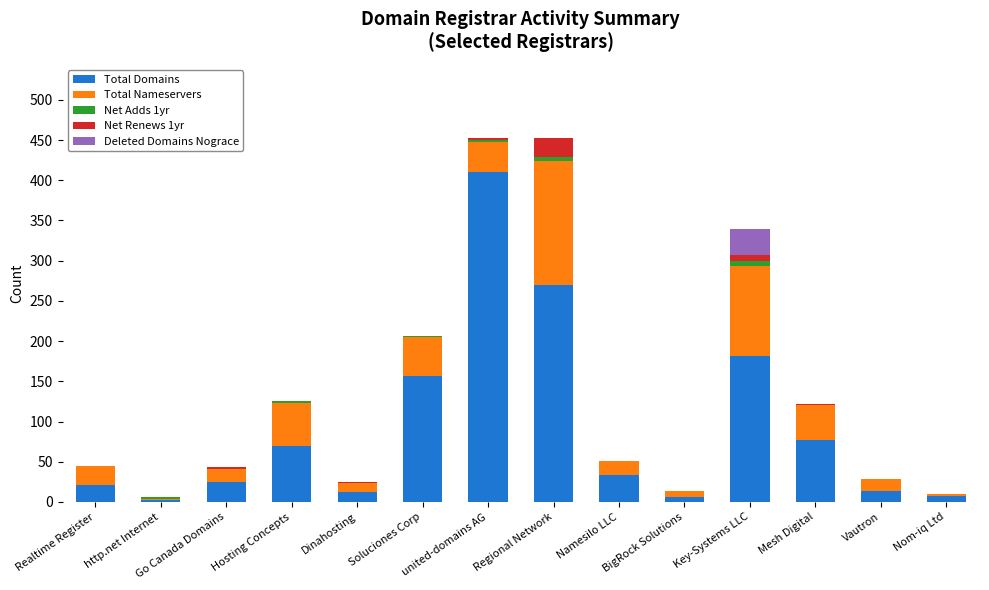

At which label does Total Domains reach its peak?

united-domains AG